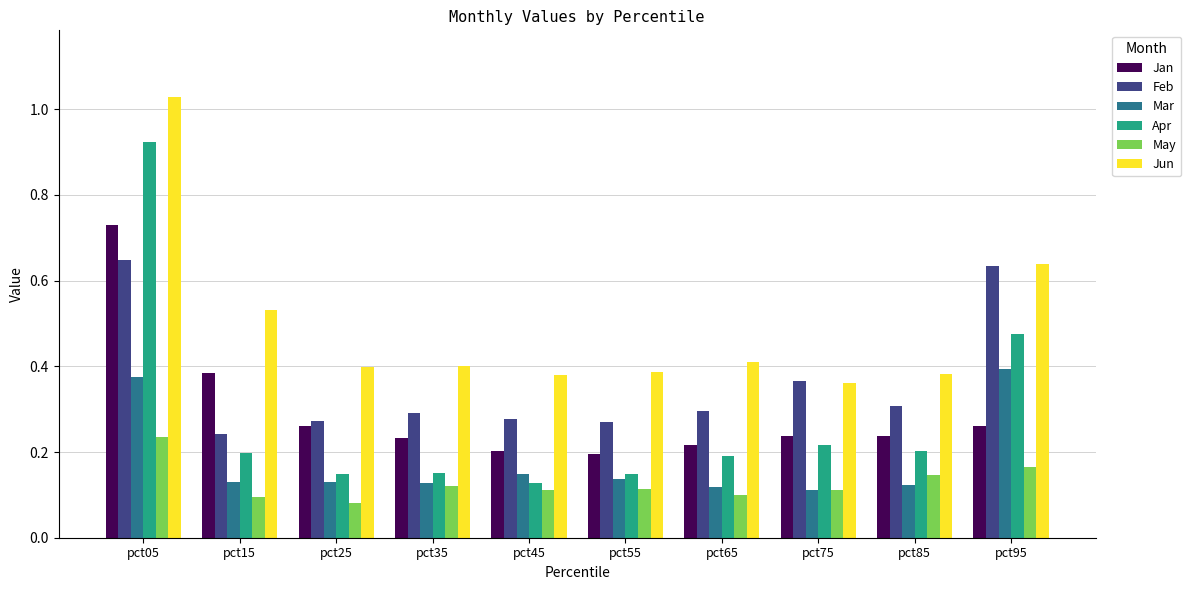

What is the sum of the Jun values at pct05 and pct25?

1.4